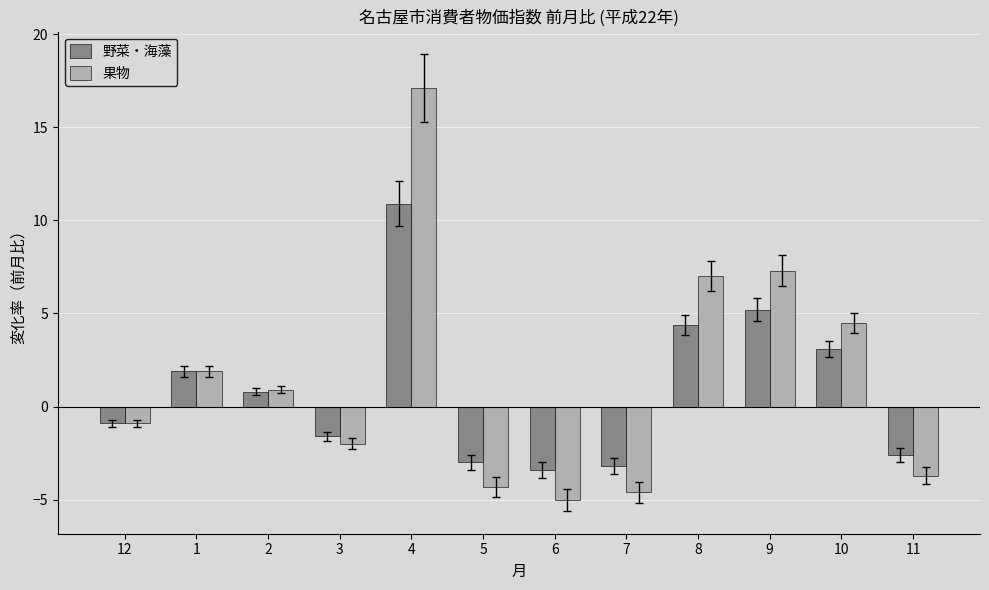

How many data points in 野菜・海藻 are above 0?

6